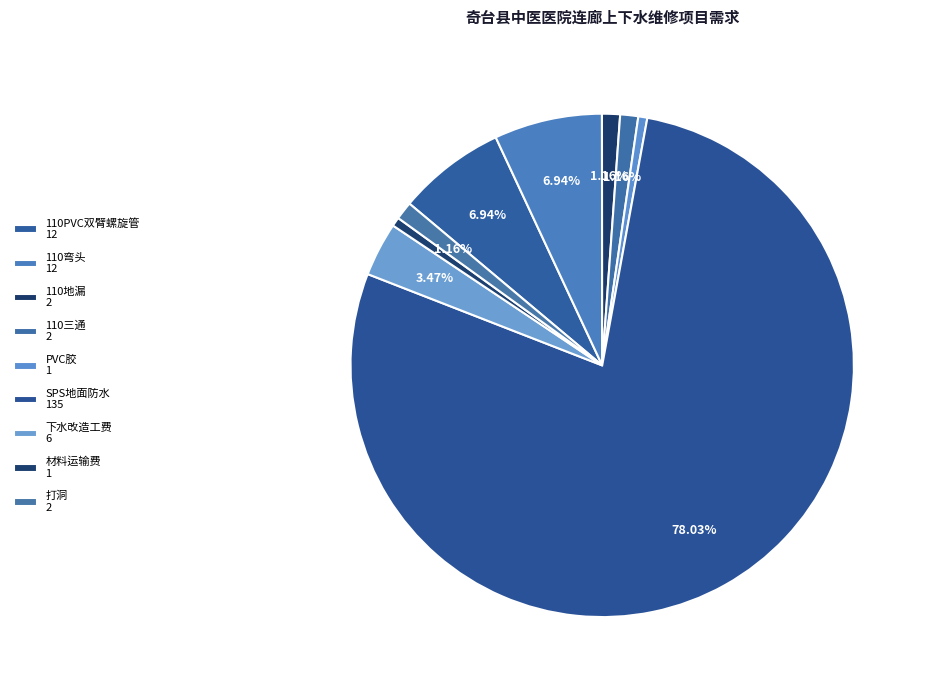

Which has a higher value, 110地漏 or 下水改造工费?

下水改造工费